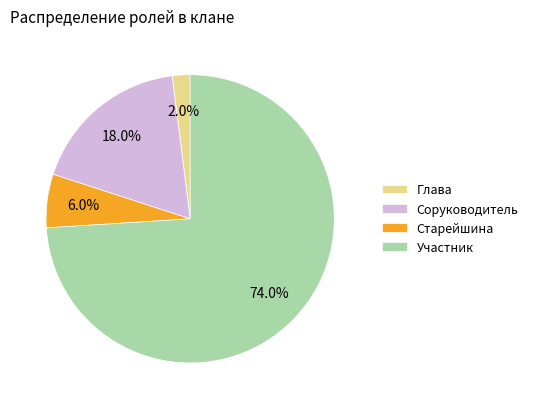

Rank the categories by value from highest to lowest.

Участник, Соруководитель, Старейшина, Глава